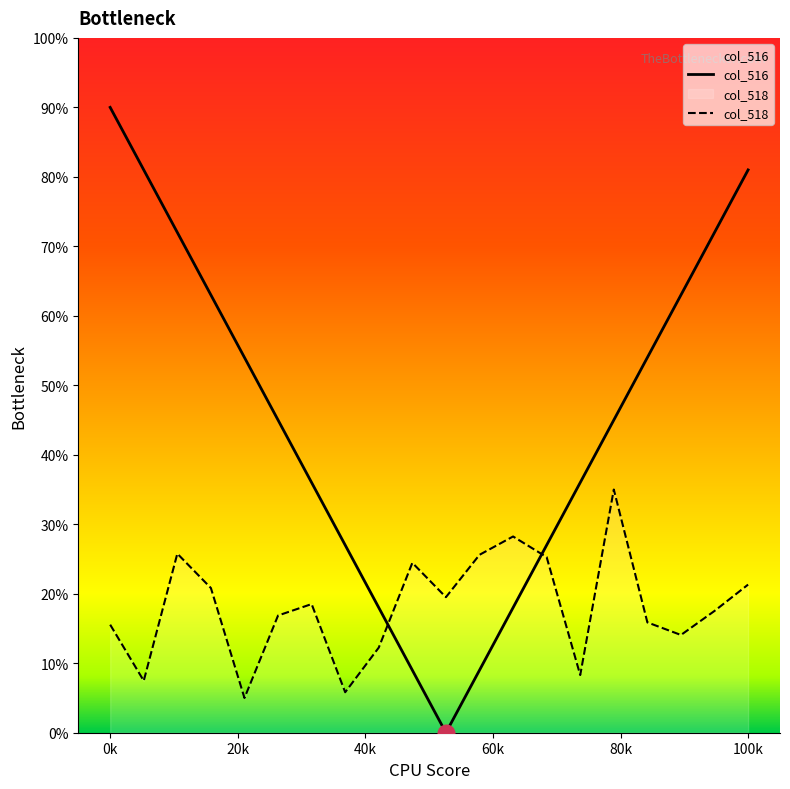

What is the value of the 20th point from the left?

21.3